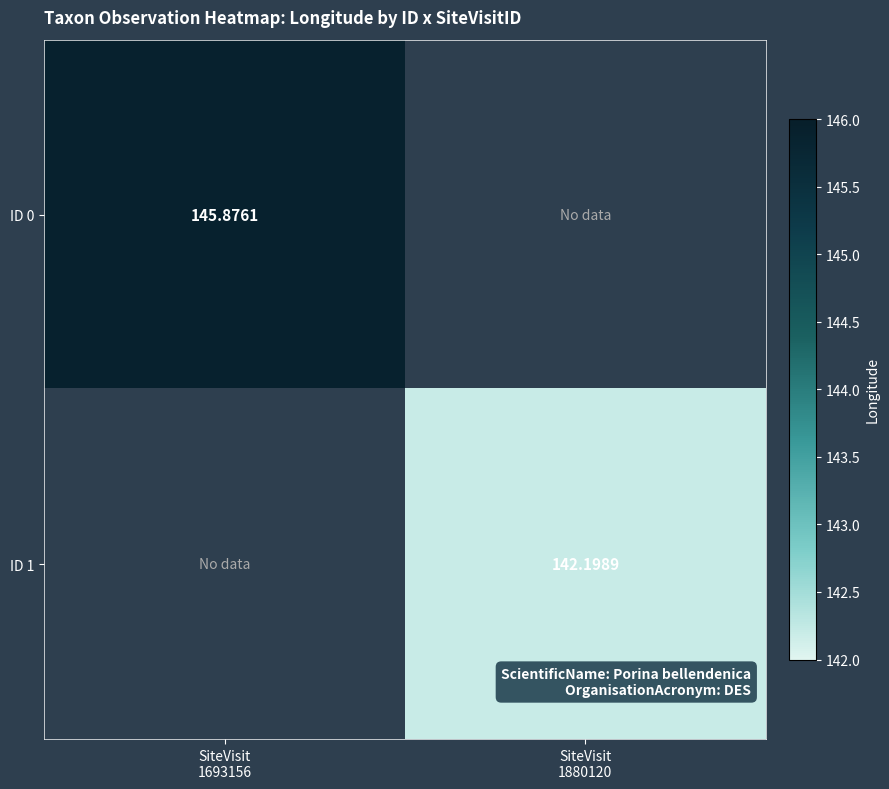

What value does the ID 0 series have at SiteVisit 1693156?

145.9